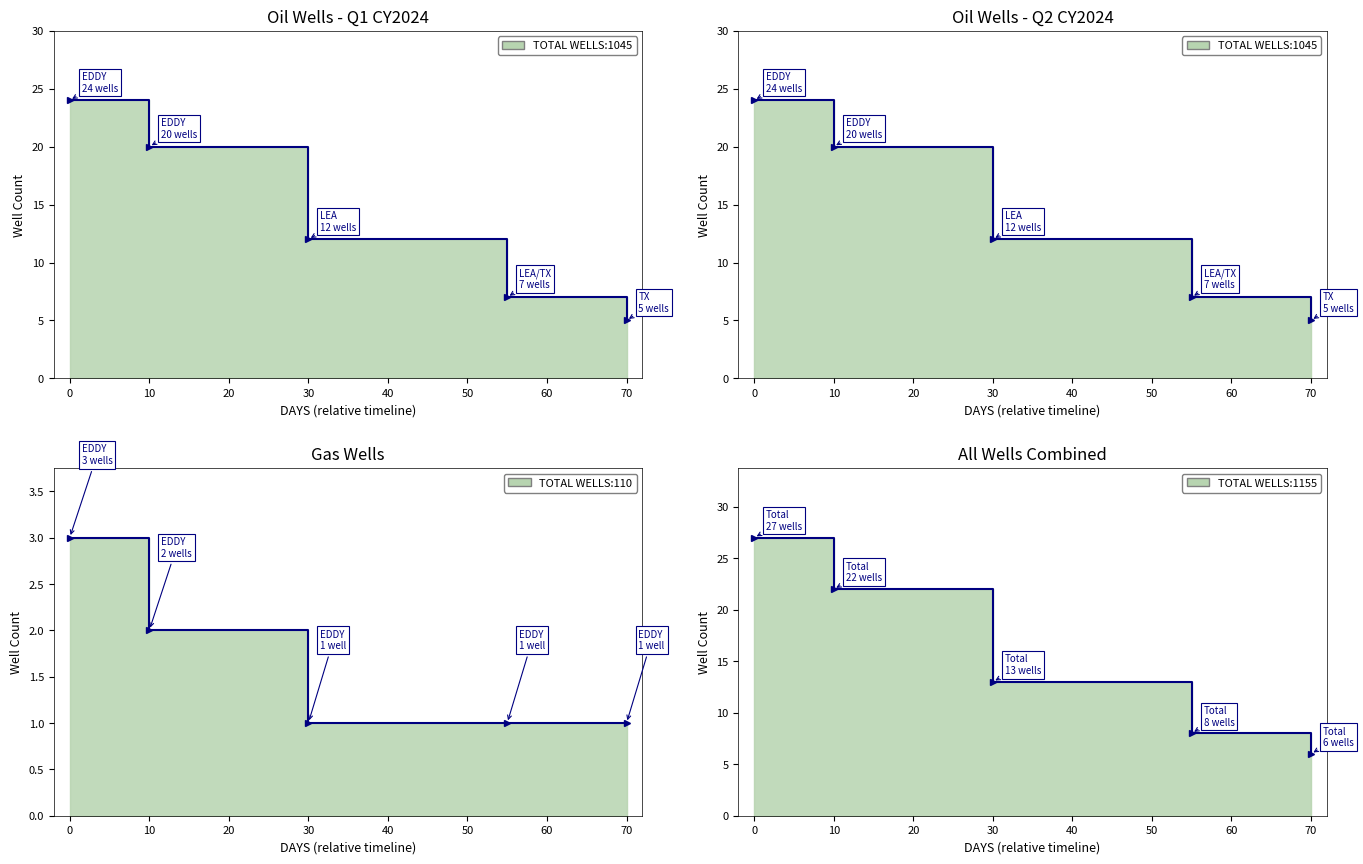

What is the value of the 9th point from the left?

6